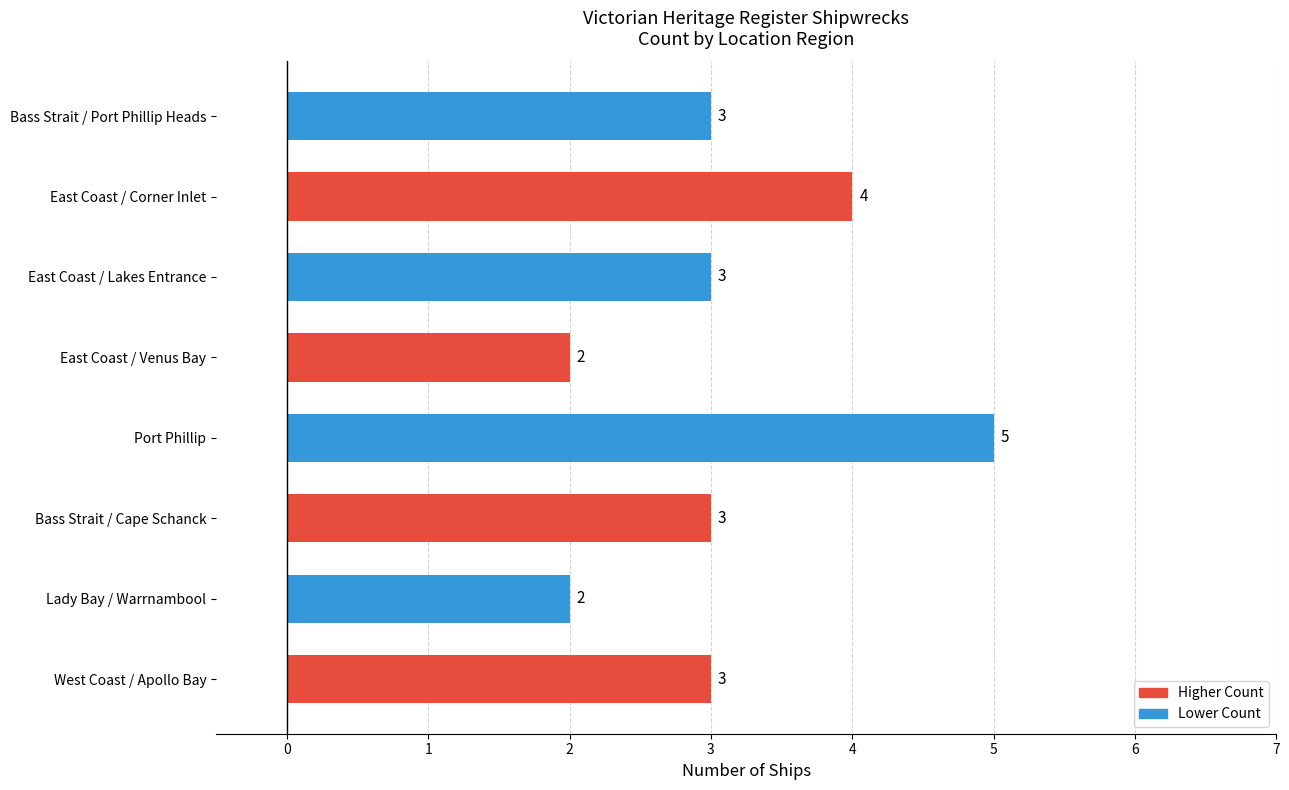

What is the maximum value shown in the chart?

5